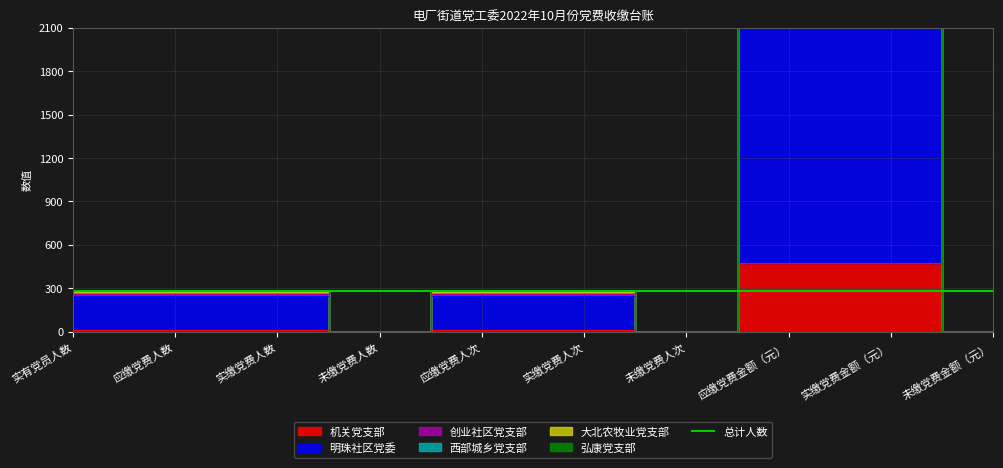

Where does the 创业社区党支部 series first go above 274?

应缴党费金额（元）